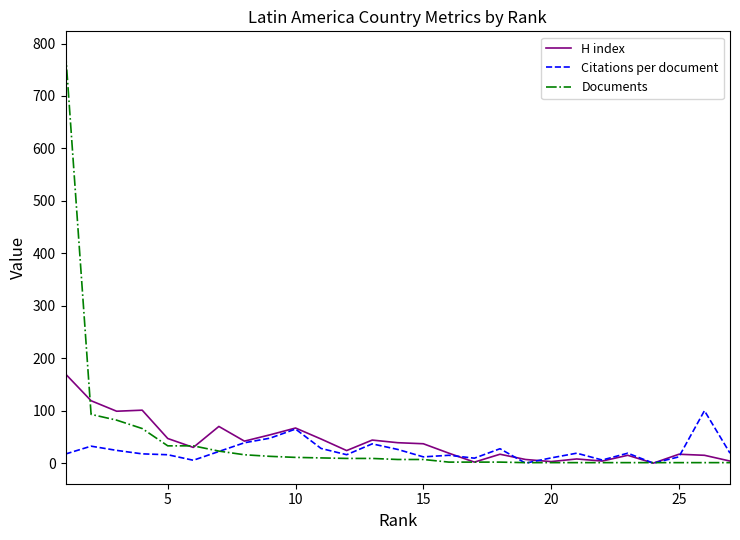

Which series has the widest spread of values?

Documents